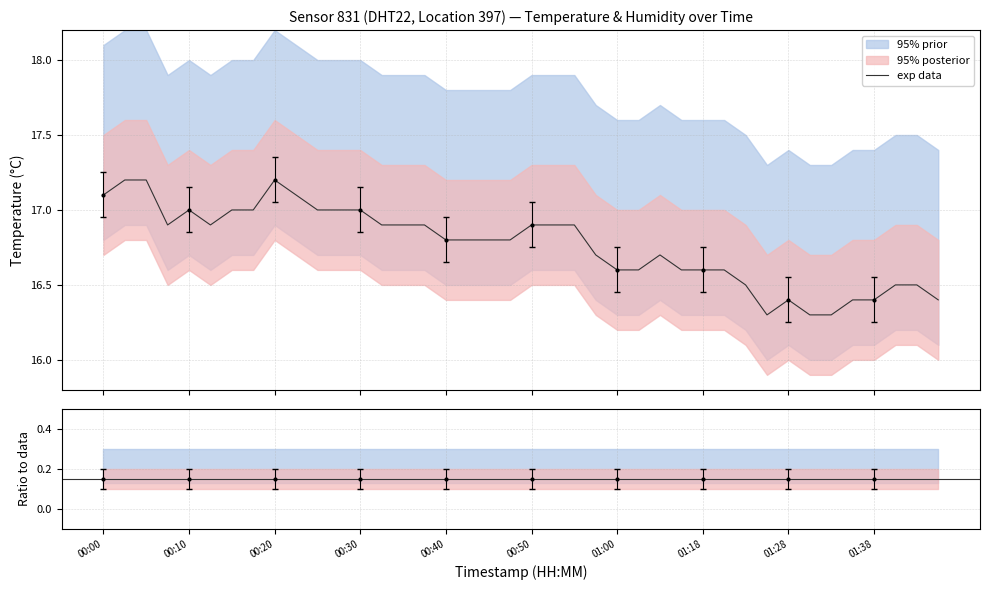

What is the label of the 20th point from the left?

00:47